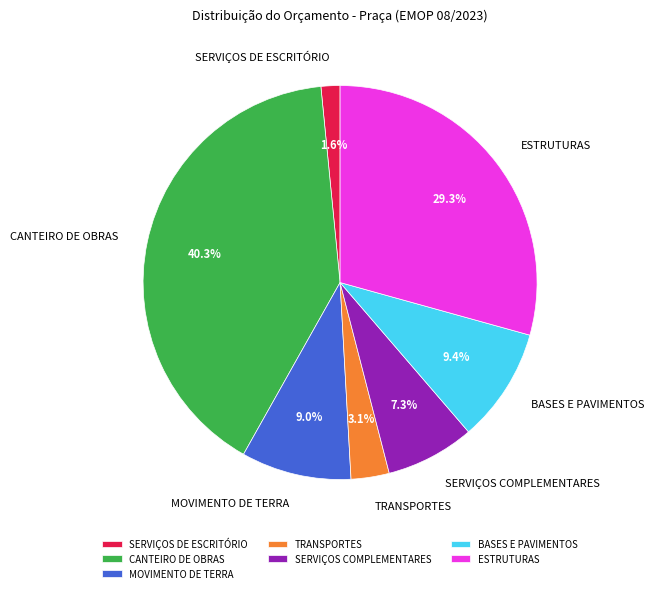

The SERVIÇOS COMPLEMENTARES slice represents 7% of the pie. True or false?

True